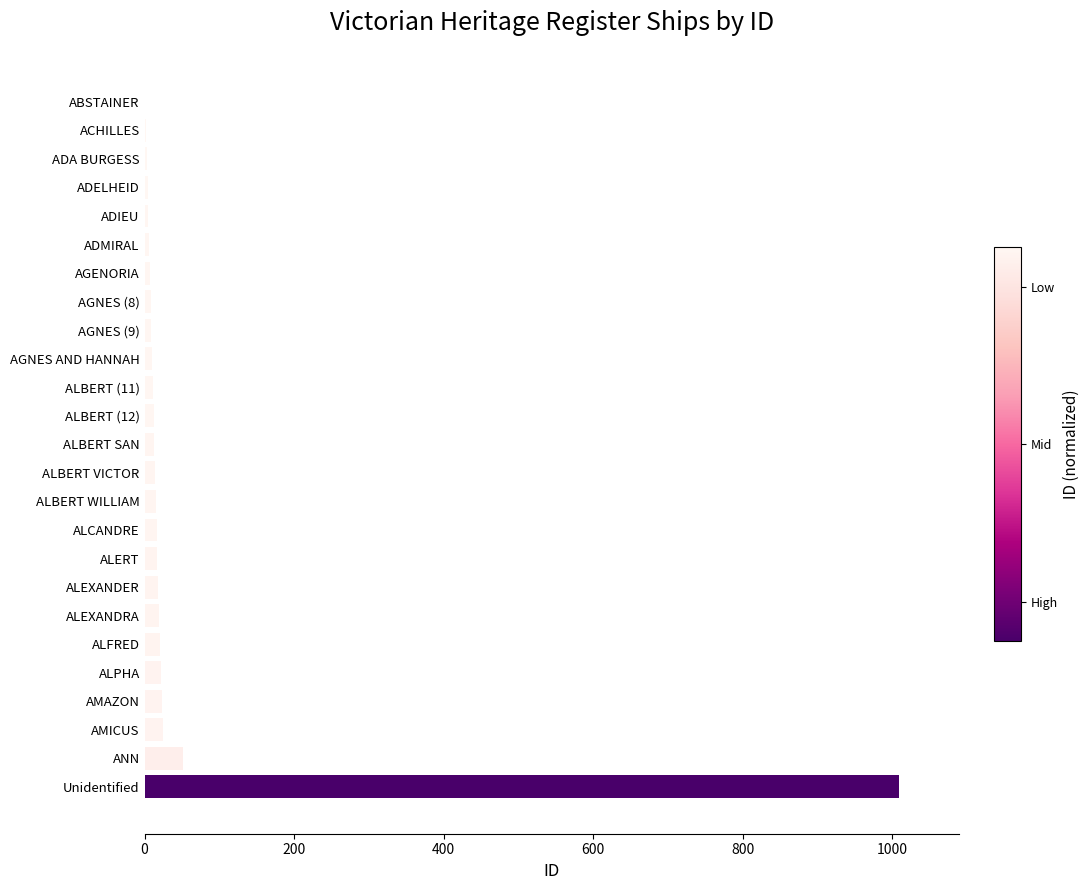

Are the bars horizontal?

Yes